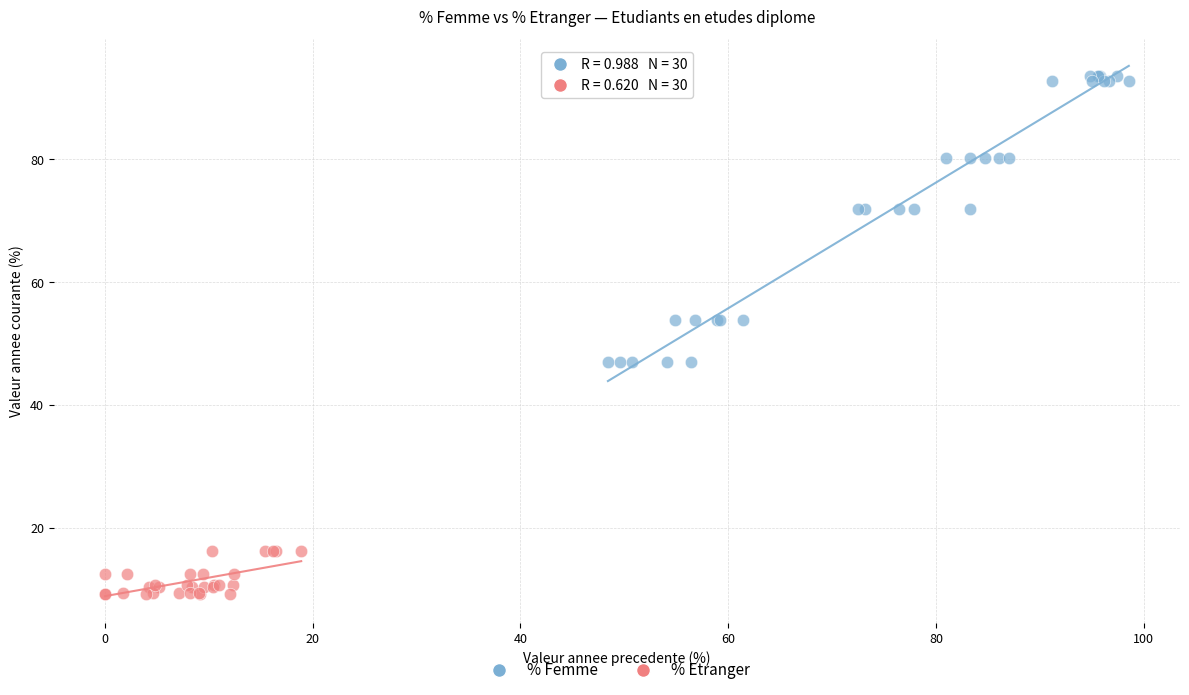

Which series reaches the maximum Y coordinate?

% Femme